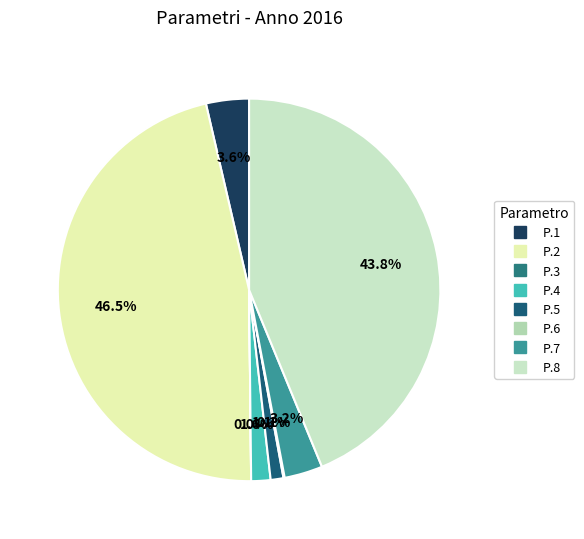

To the nearest percent, what percentage of the pie is P.4?

2%